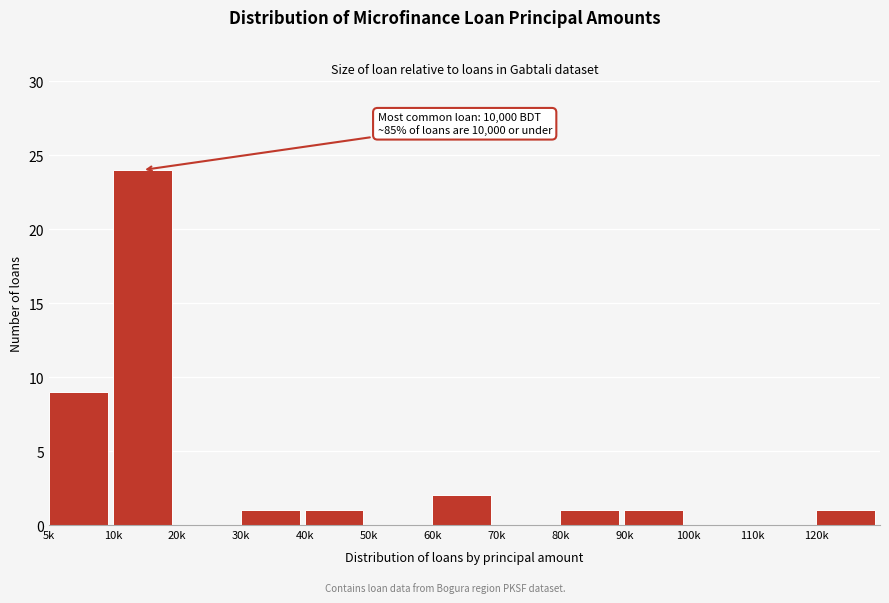

Reading right to left, extract all data points from this chart.

120k=1	110k=0	100k=0	90k=1	80k=1	70k=0	60k=2	50k=0	40k=1	30k=1	20k=0	10k=24	5k=9